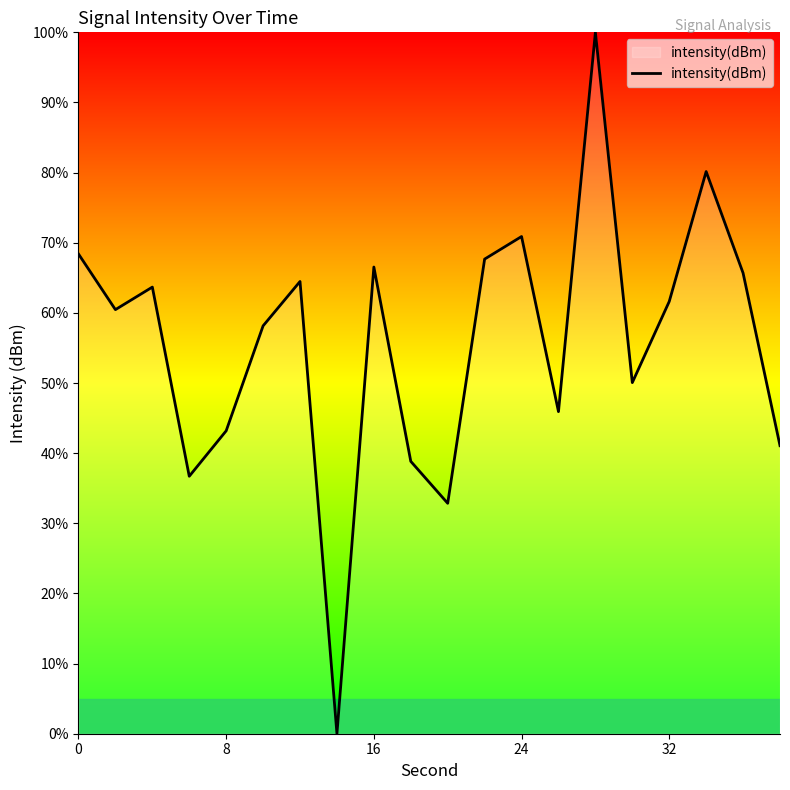

What is the maximum value shown in the chart?

100.0